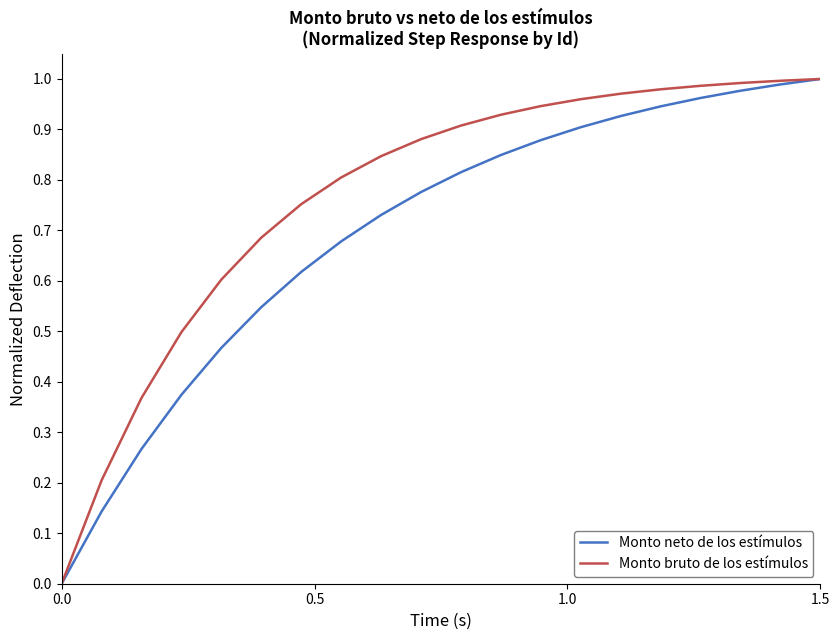

Rank the series by their average value, from highest to lowest.

Monto bruto de los estímulos, Monto neto de los estímulos